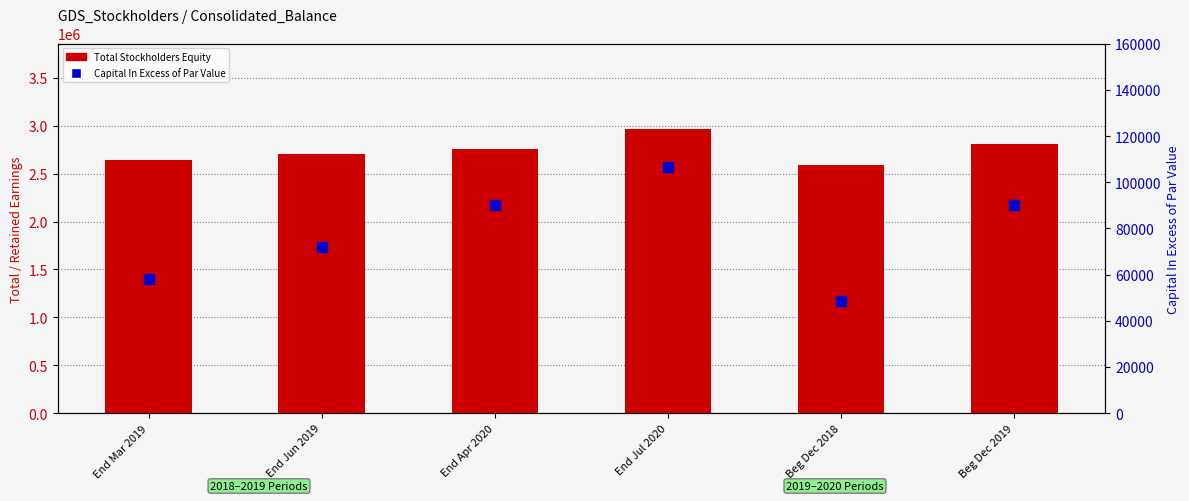

Which series contains the highest Y value?

Total Stockholders Equity